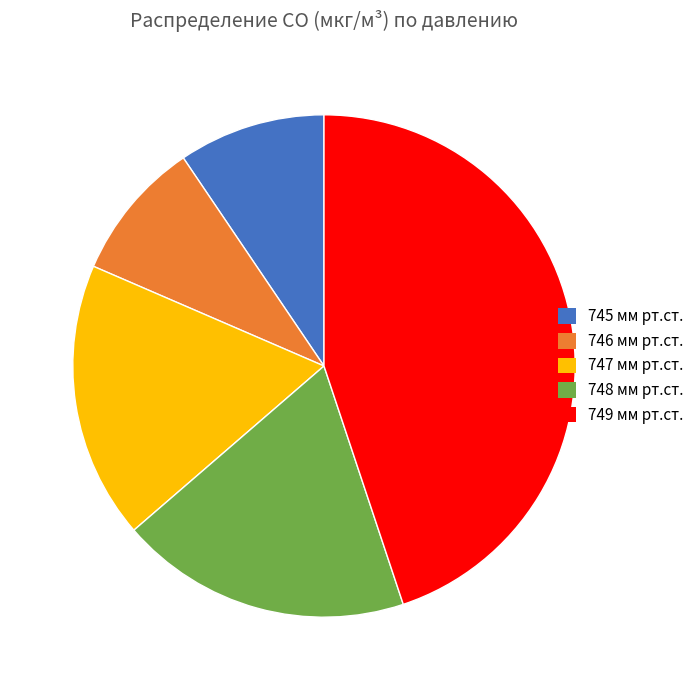

What is the largest slice in the pie chart?

749 мм рт.ст.